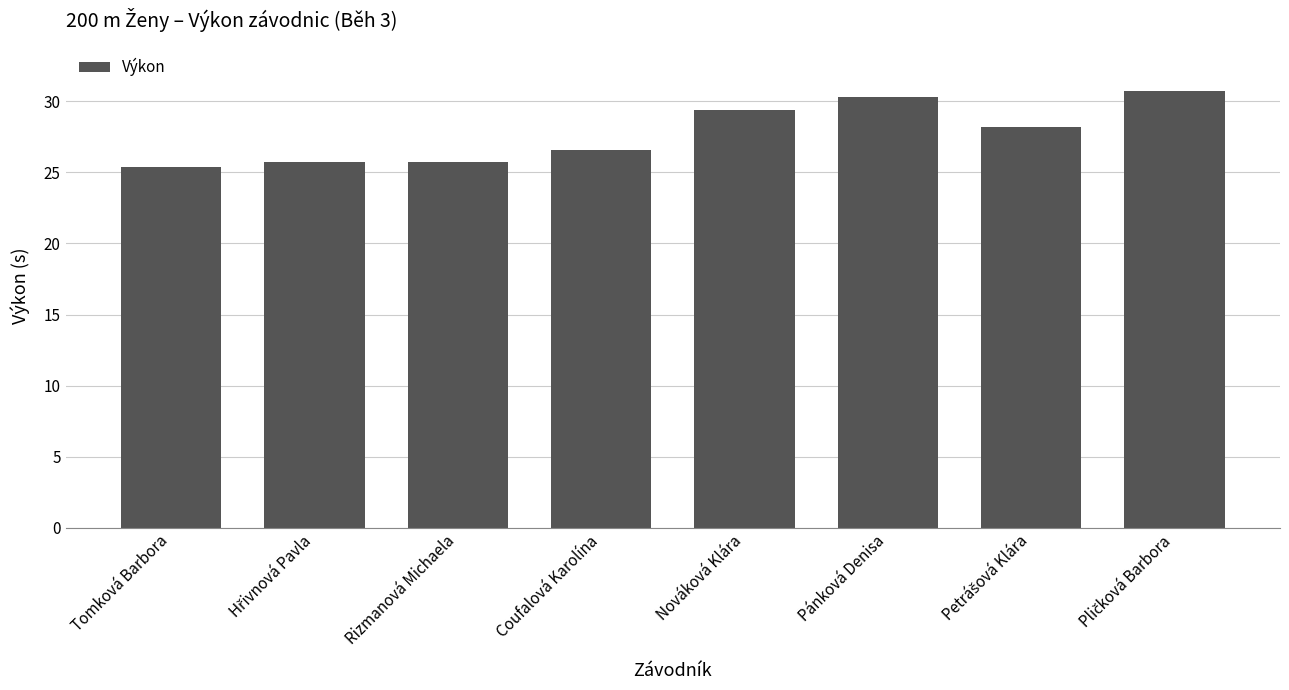

What is the average value?

27.7